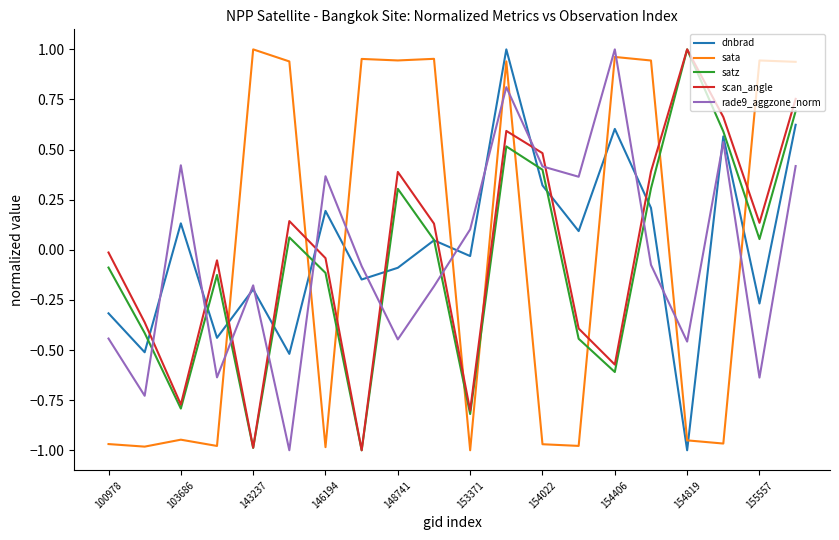

What is the difference between the maximum and minimum values in the sata series?

2.0